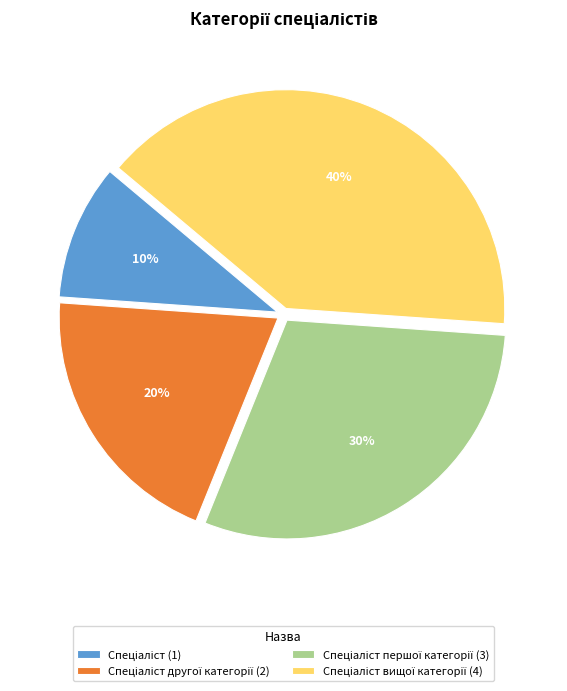

To the nearest percent, what is the average slice percentage?

25%